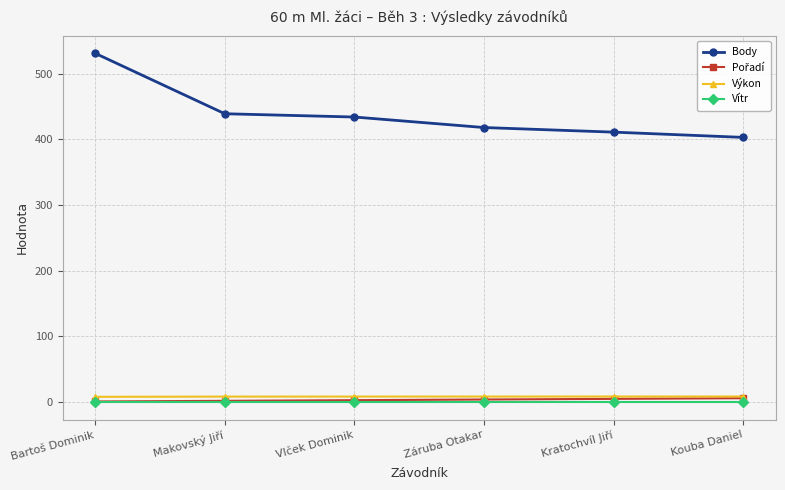

True or false: Vítr and Body cross at least once.

False